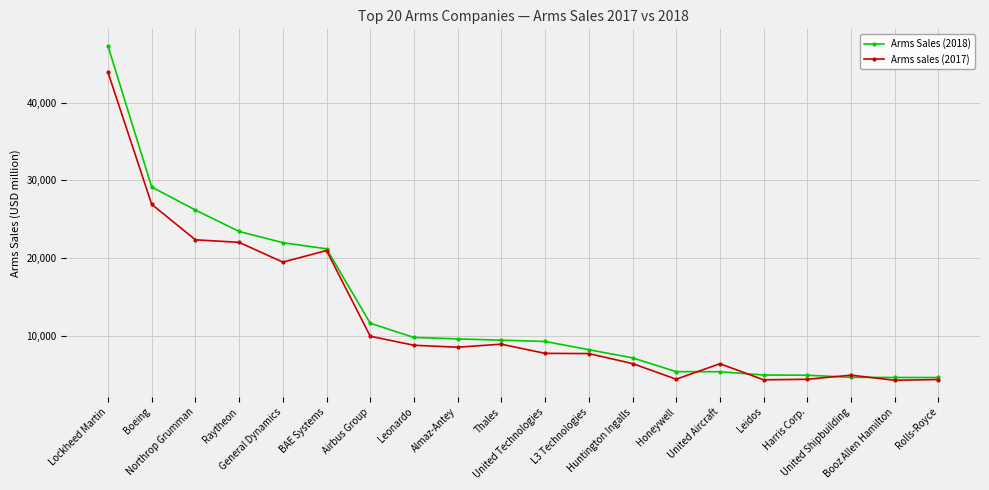

True or false: Arms Sales (2018) and Arms sales (2017) intersect in this chart.

True